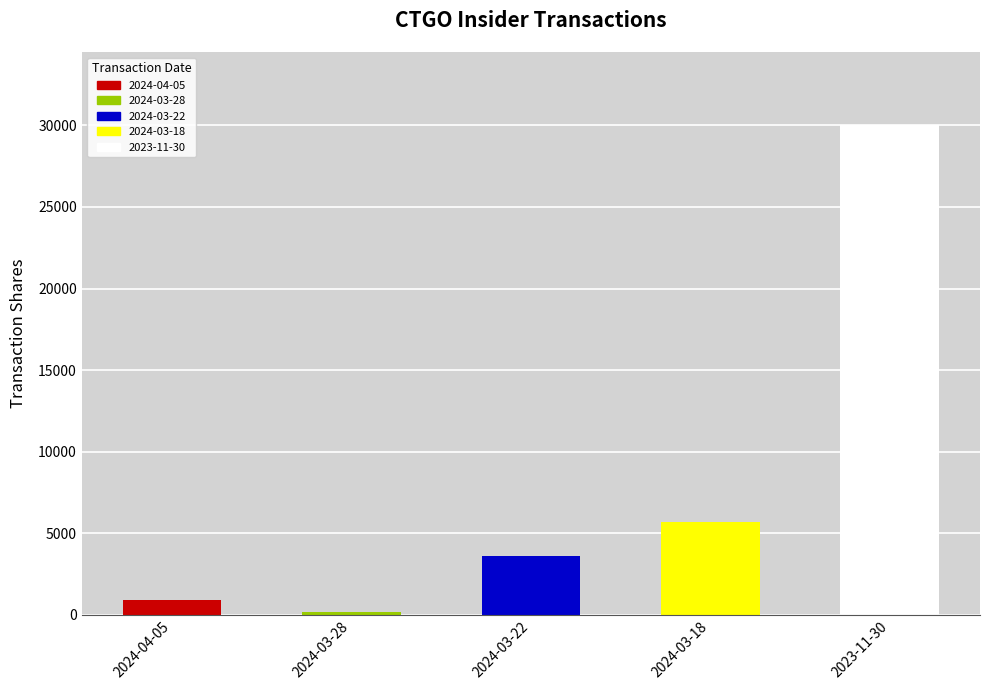

What is the label of the 2nd bar from the right?

2024-03-18